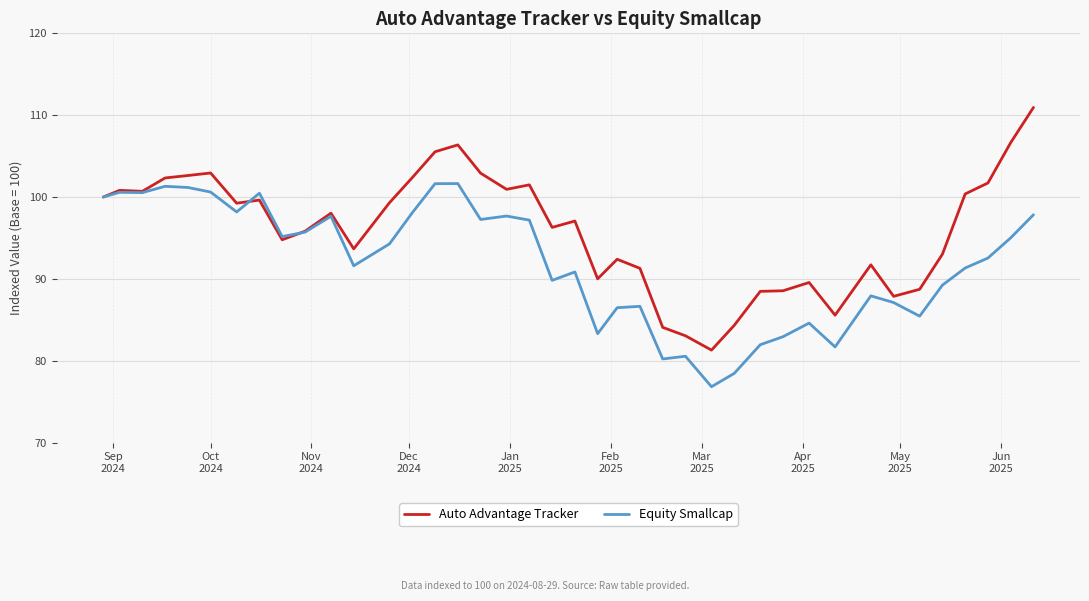

What is the lowest value of the Equity Smallcap series?

76.8